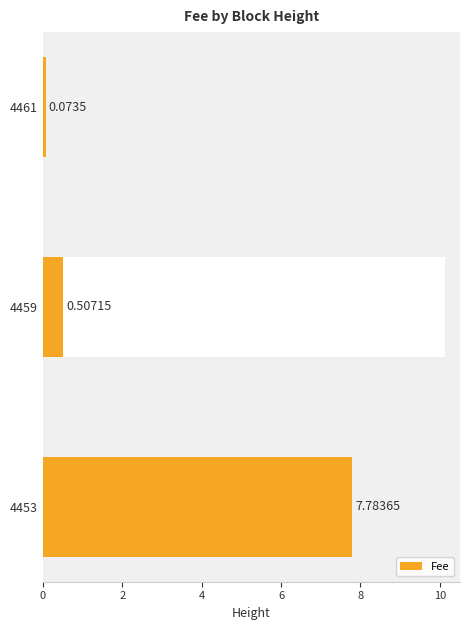

Reading left to right, transcribe all the data shown in this chart.

7.8	0.5	0.1